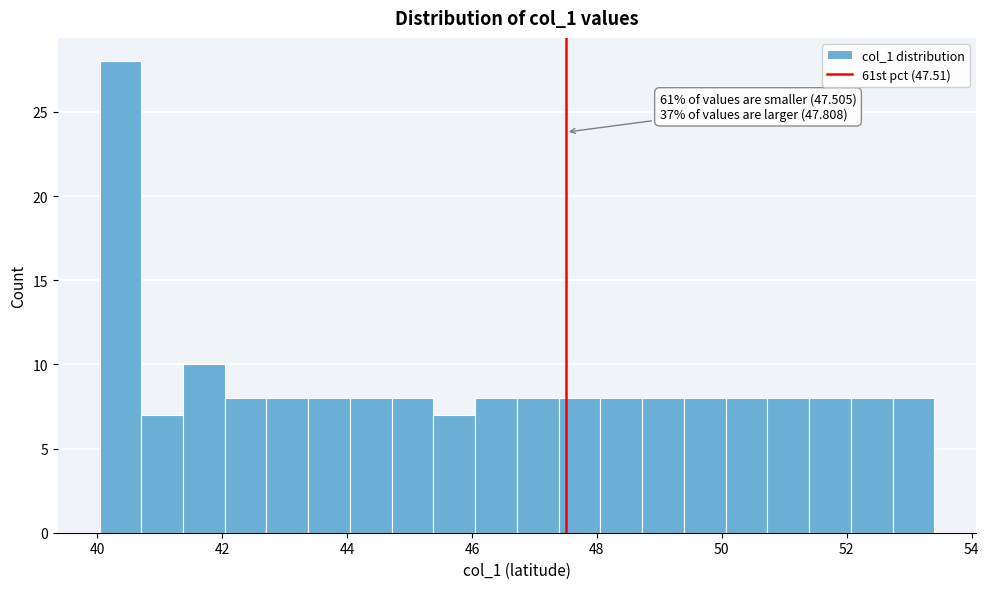

Around what value on the x-axis is the tallest bar? Give the approximate position of its centre, as read against the axis.

40.4